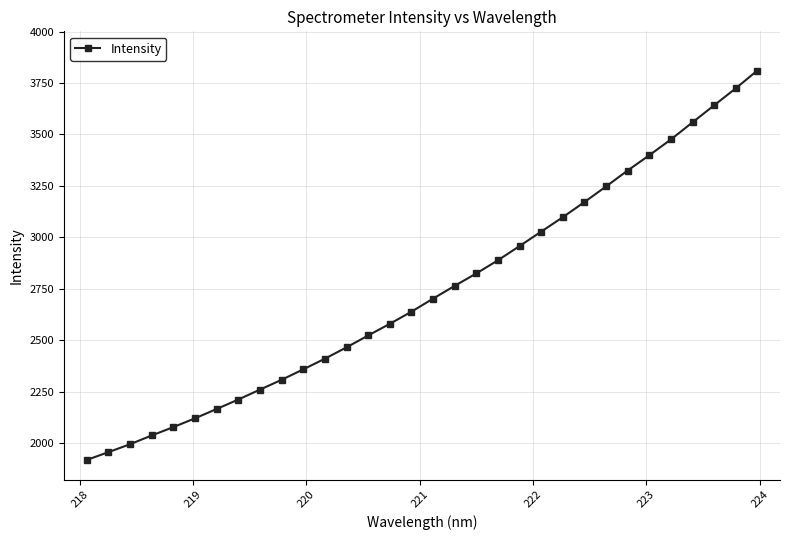

What is the difference between the maximum and minimum values?

1893.9